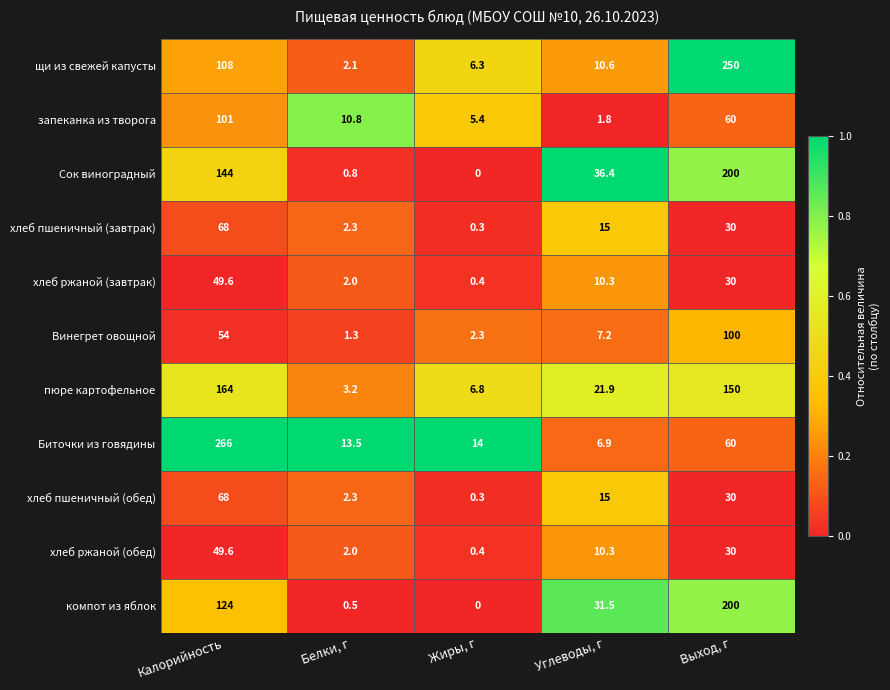

At which label is Винегрет овощной closest to 50?

Калорийность